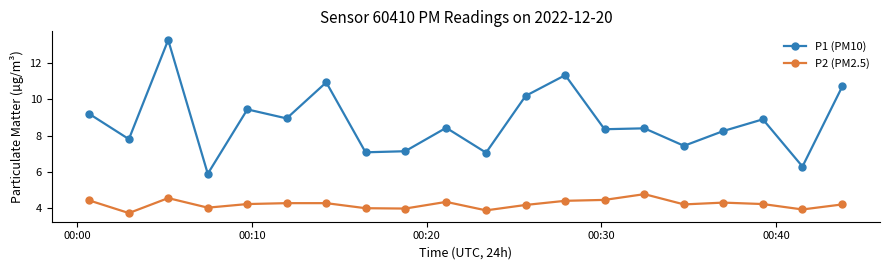

What is the value of the P2 (PM2.5) point at the 13th from the left?

4.4